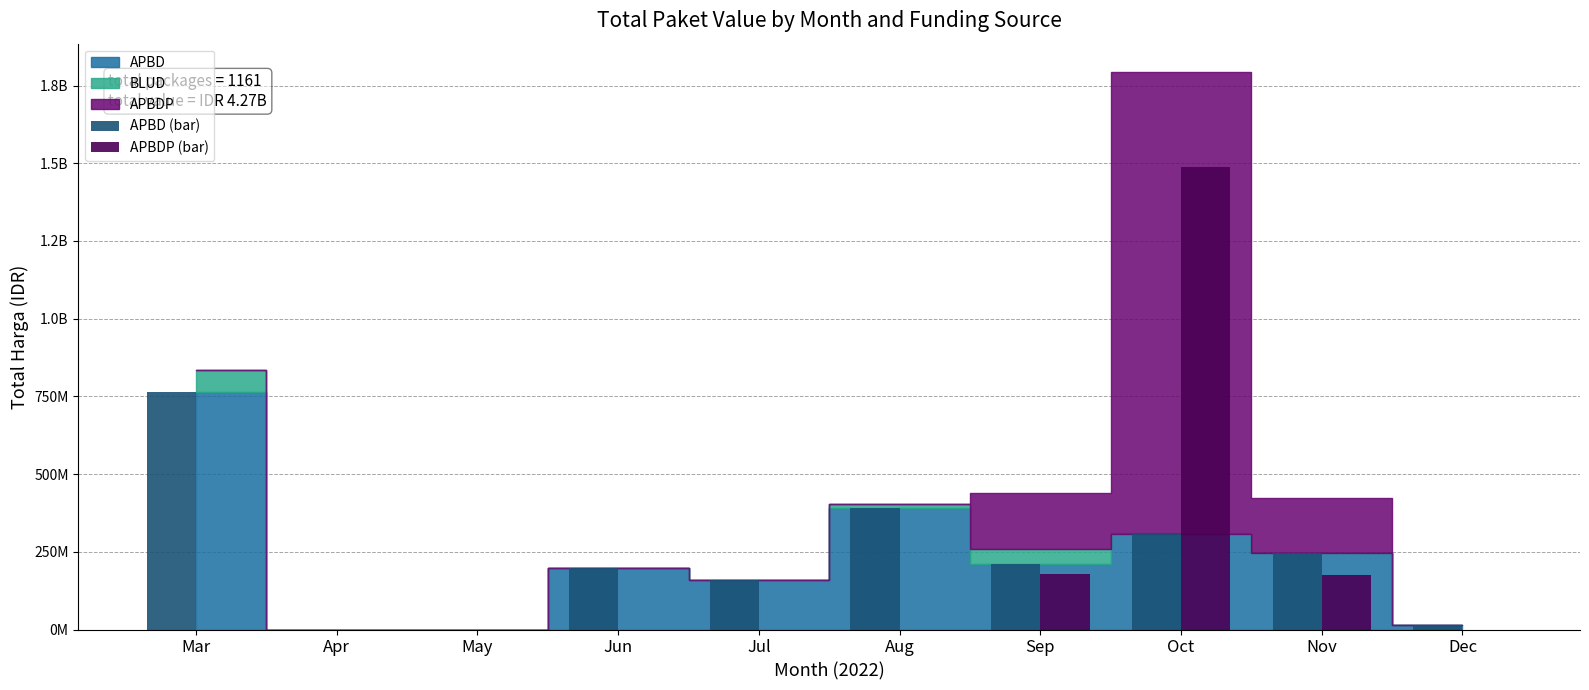

Which series has the largest total across all categories?

APBD (bar)